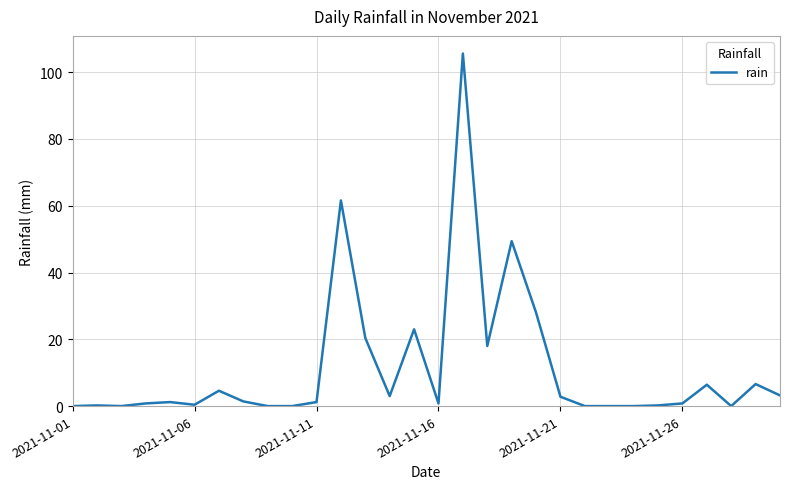

Does the chart display data point markers on the line(s)?

No